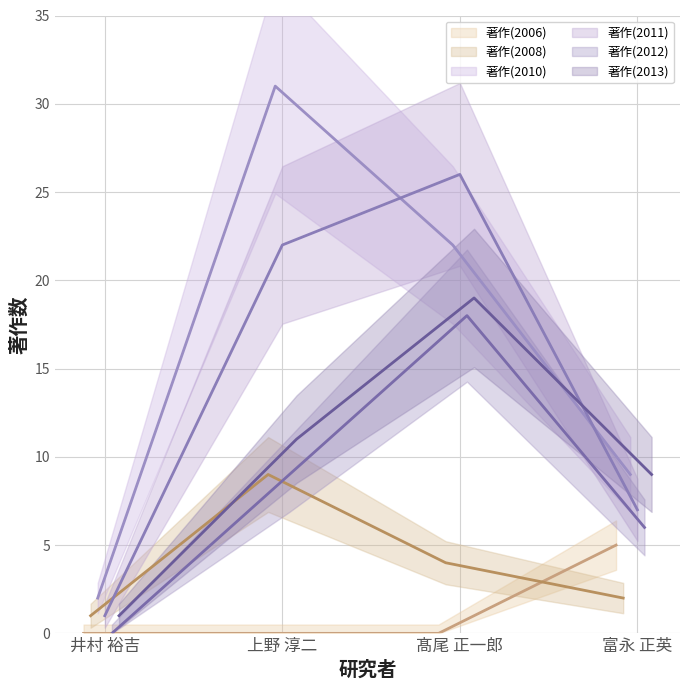

Which has a higher value, 髙尾 正一郎 or 富永 正英?

富永 正英